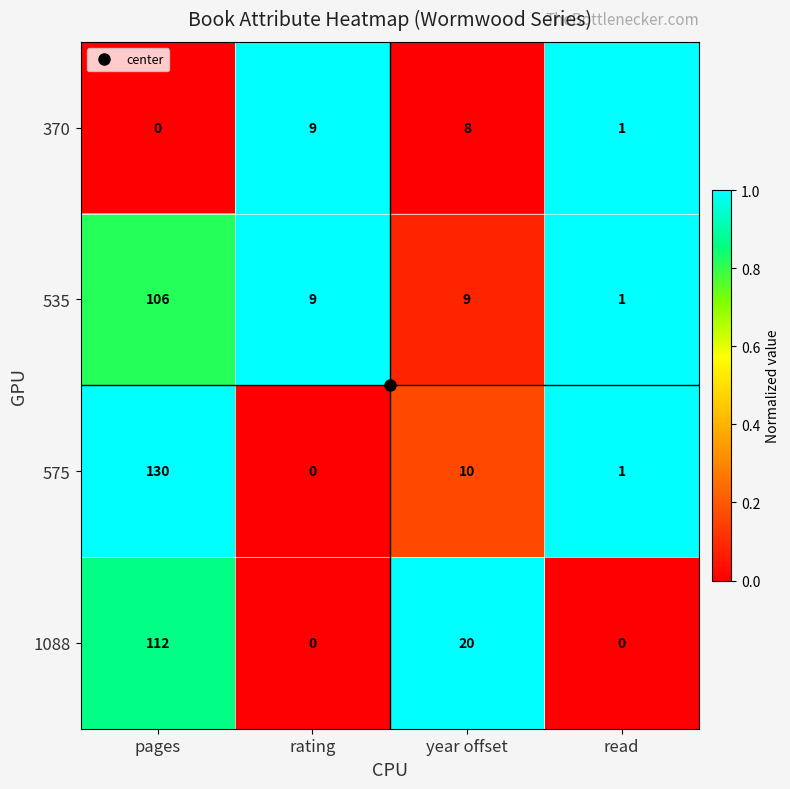

Between rating and year offset, which series saw the biggest shift?

1088